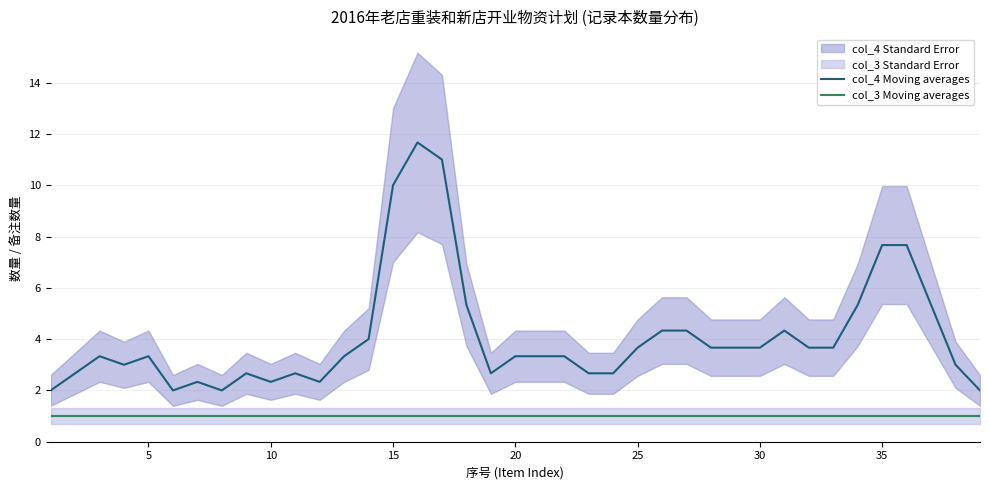

List the series in order of their overall mean, lowest first.

col_3 Moving averages, col_4 Moving averages